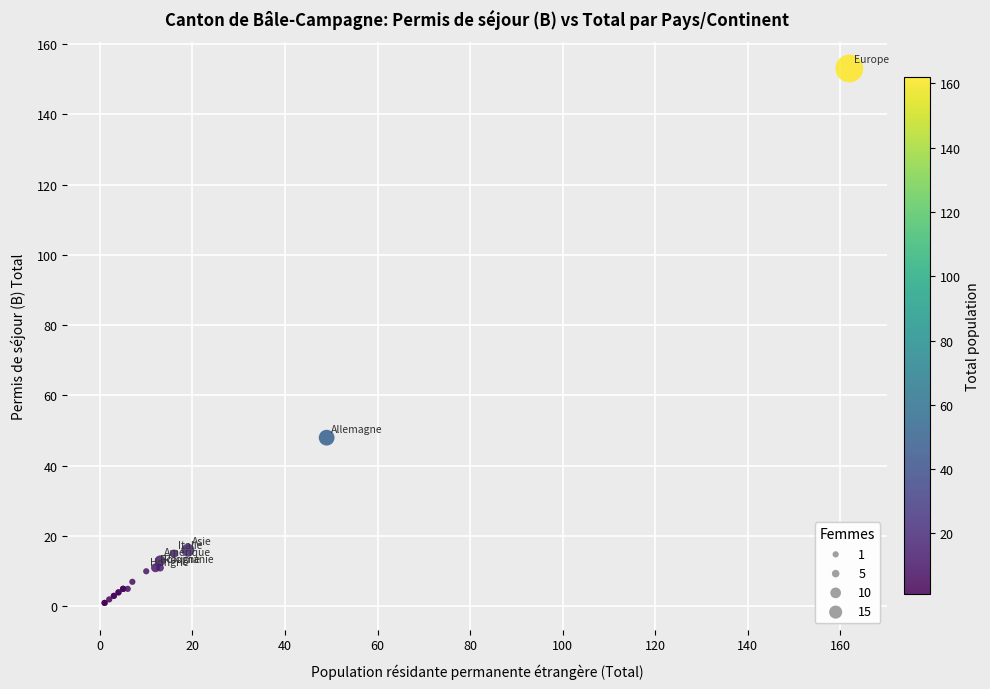

What Y value in the scatter plot is closest to 77?

48